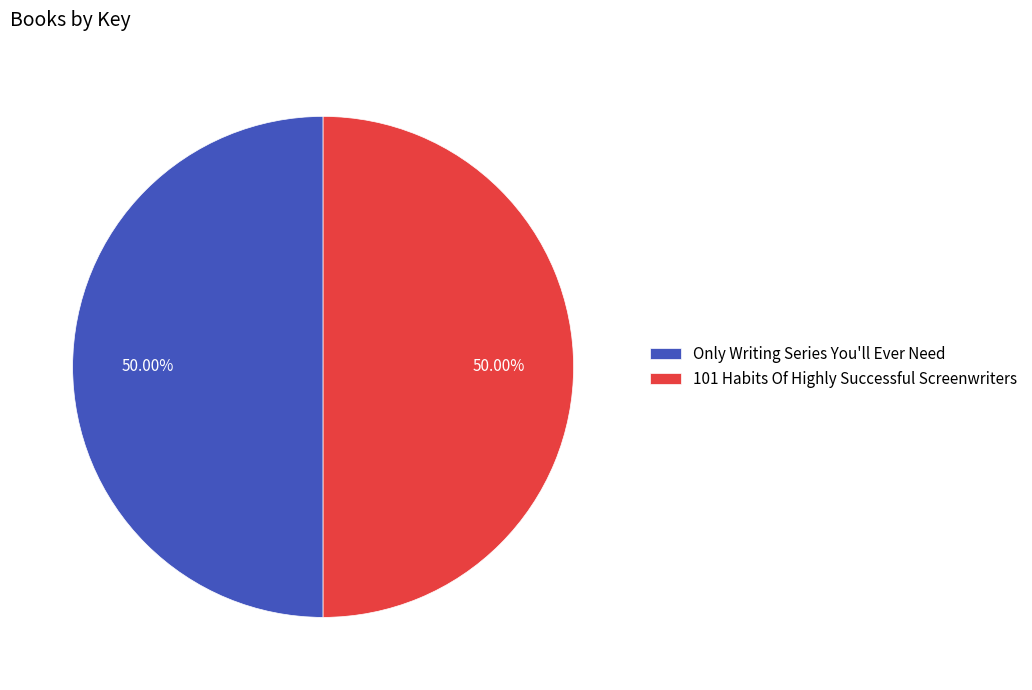

Approximately how many times larger is the value at 101 Habits Of Highly Successful Screenwriters compared to Only Writing Series You'll Ever Need?

1.0